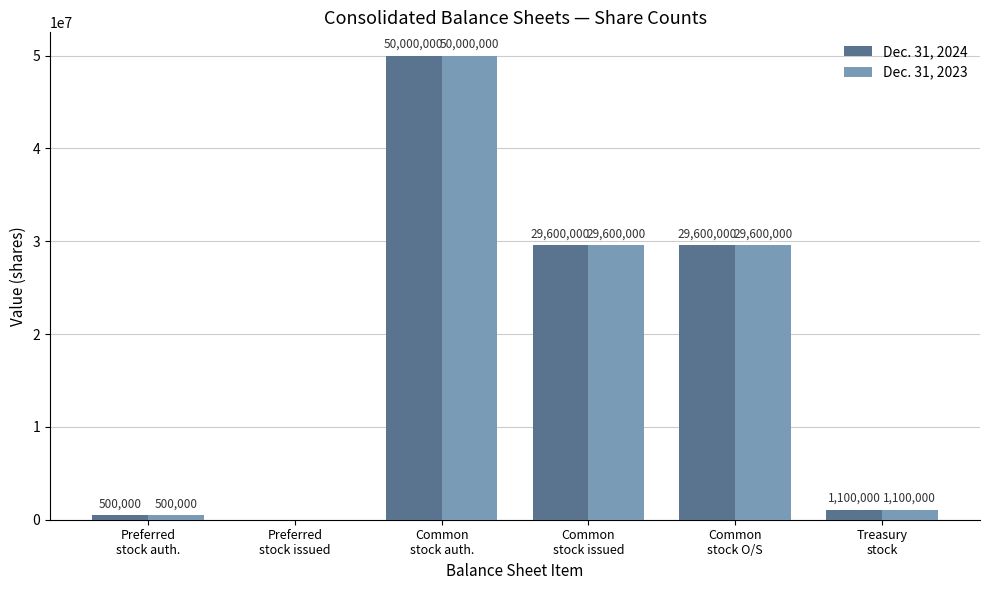

What is the highest value of the Dec. 31, 2023 series?

50000000